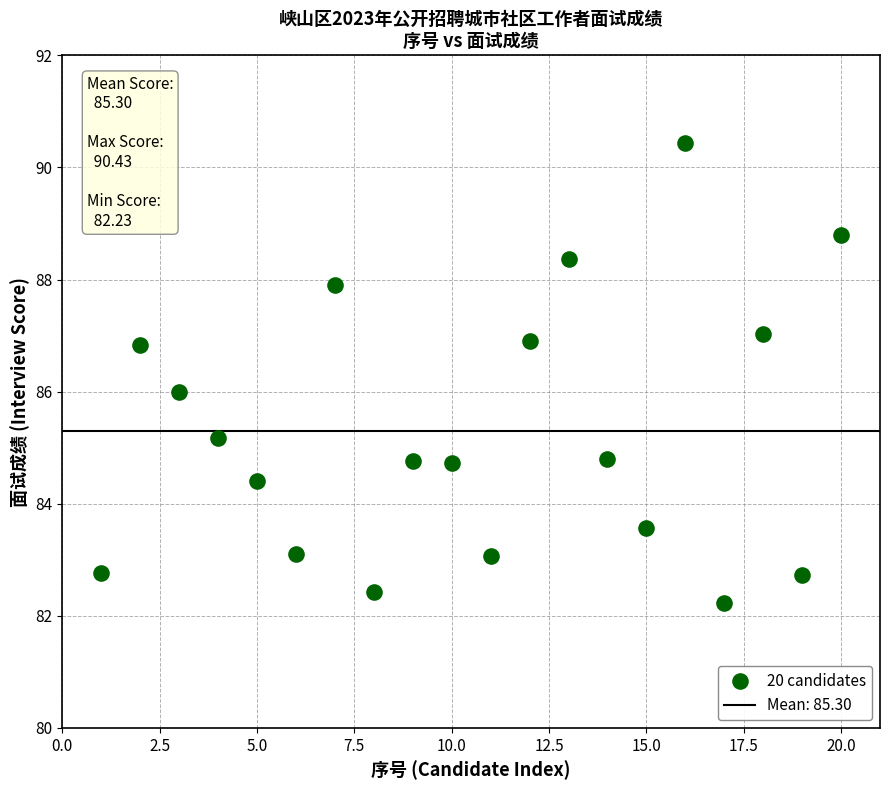

What is the range of X values (max minus min)?

19.0